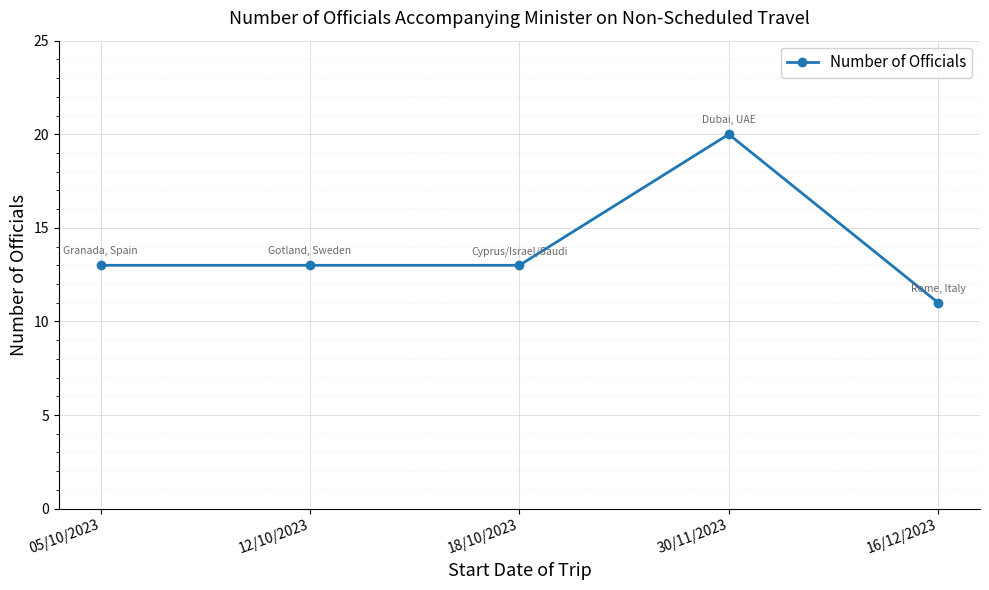

Is it true that the value at 16/12/2023 is 17?

False